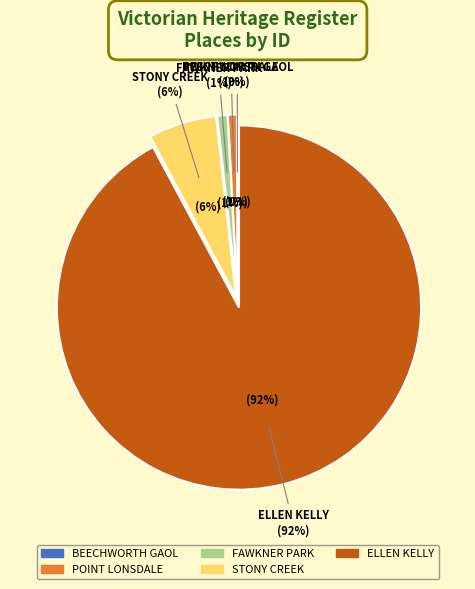

Does ELLEN KELLY HOMESTEAD SITE account for over 50% of the chart?

Yes